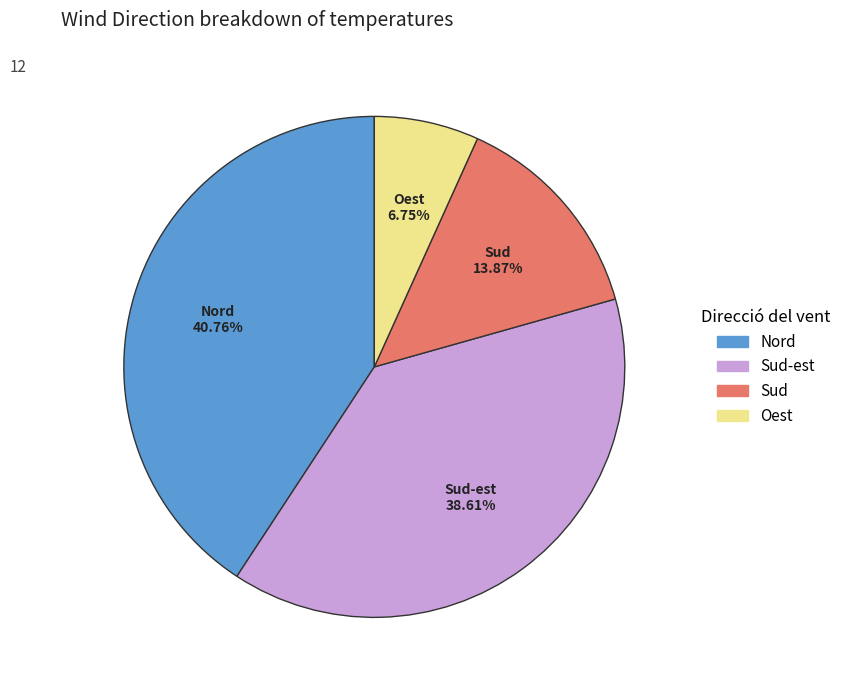

Is there a majority slice in this chart?

No